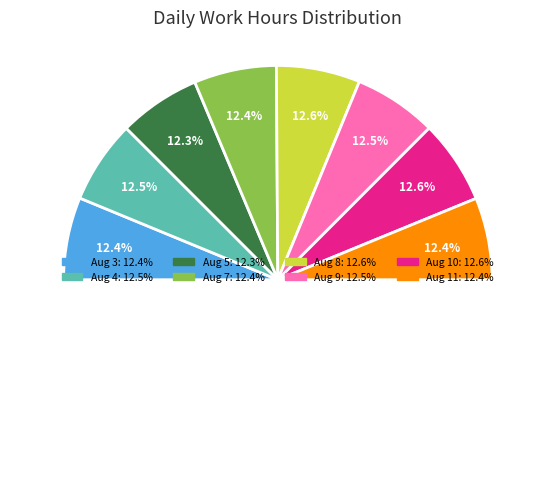

Combined, do Aug 5 and Aug 10 account for over 50%?

No